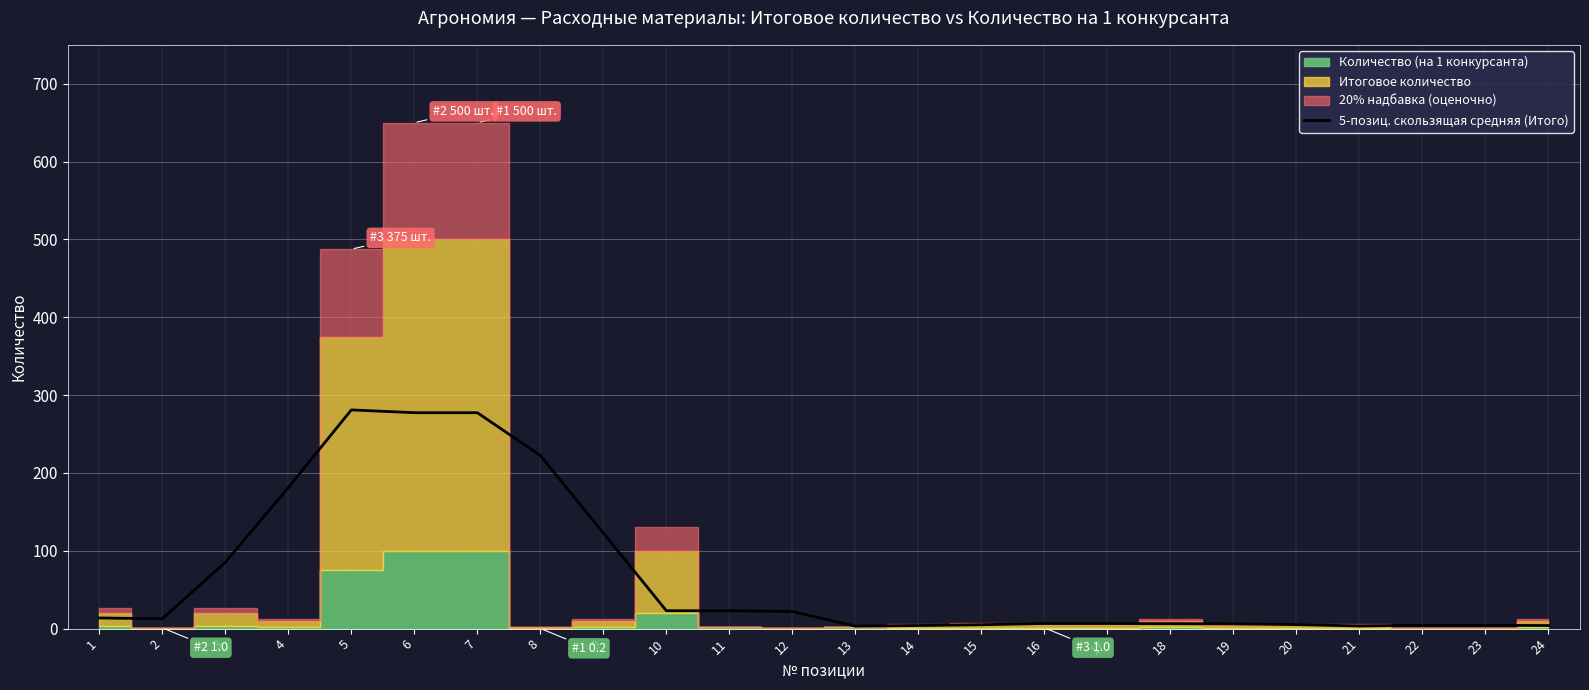

Which label corresponds to the smallest value in the chart?

13